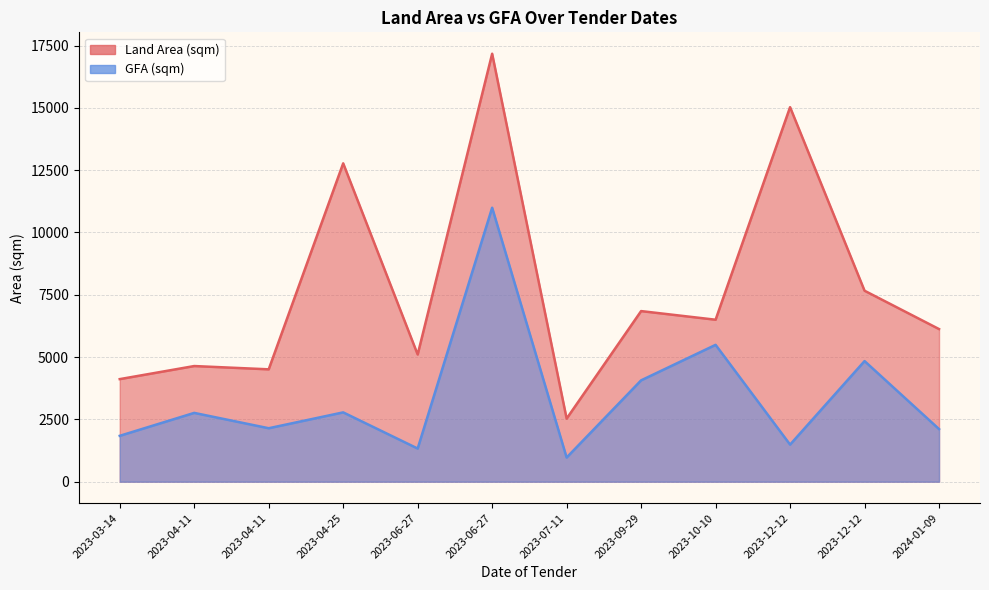

True or false: Land Area (sqm) and GFA (sqm) intersect in this chart.

False